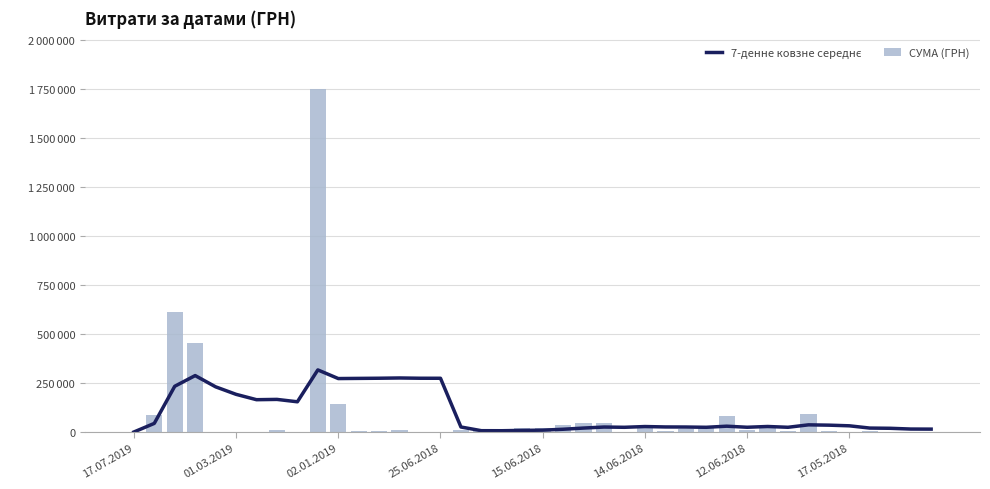

The 7-денне ковзне середнє series shows 19454.9 at 37. True or false?

True